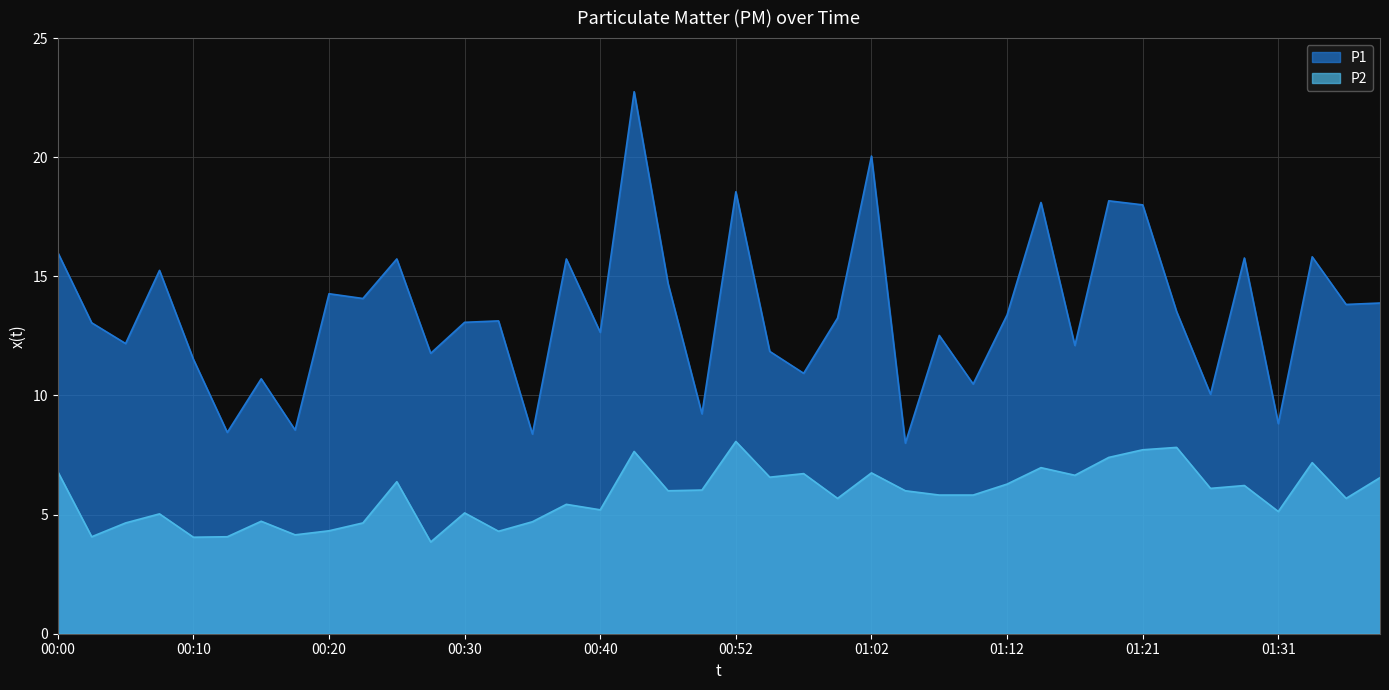

Rank the series by their average value, from highest to lowest.

P1, P2